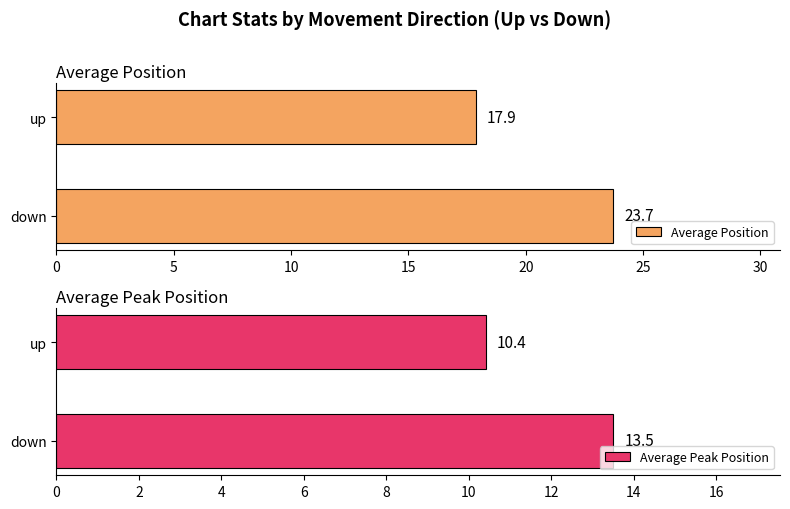

Does the chart contain stacked bars?

No